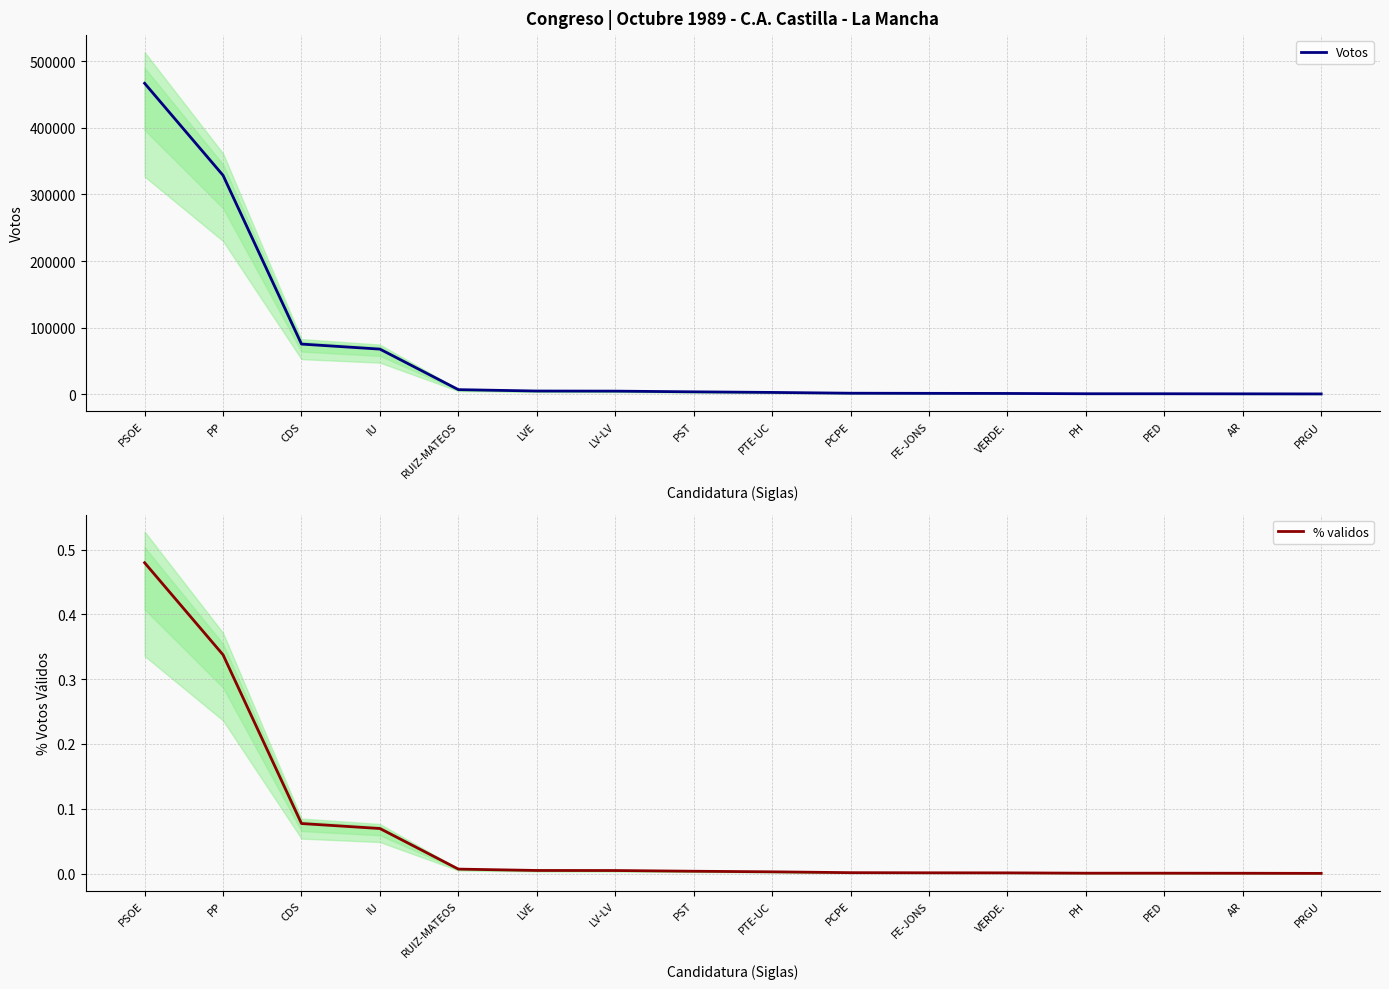

What is the difference between the highest and lowest values at IU?

67726.9